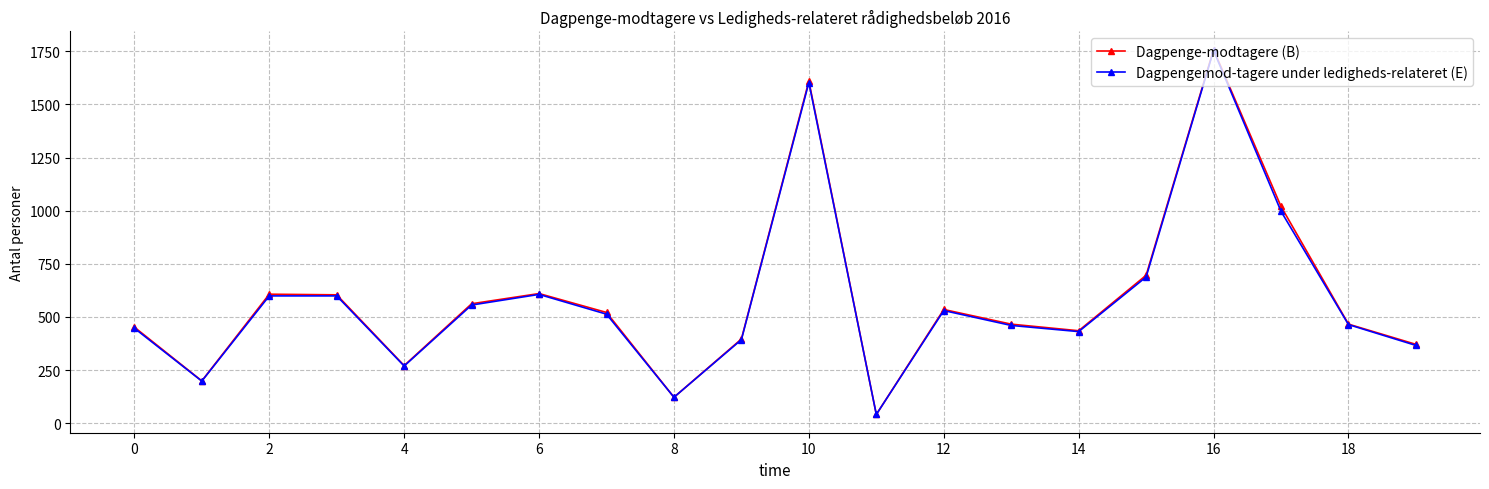

Which series has the widest spread of values?

Dagpenge-modtagere (B)